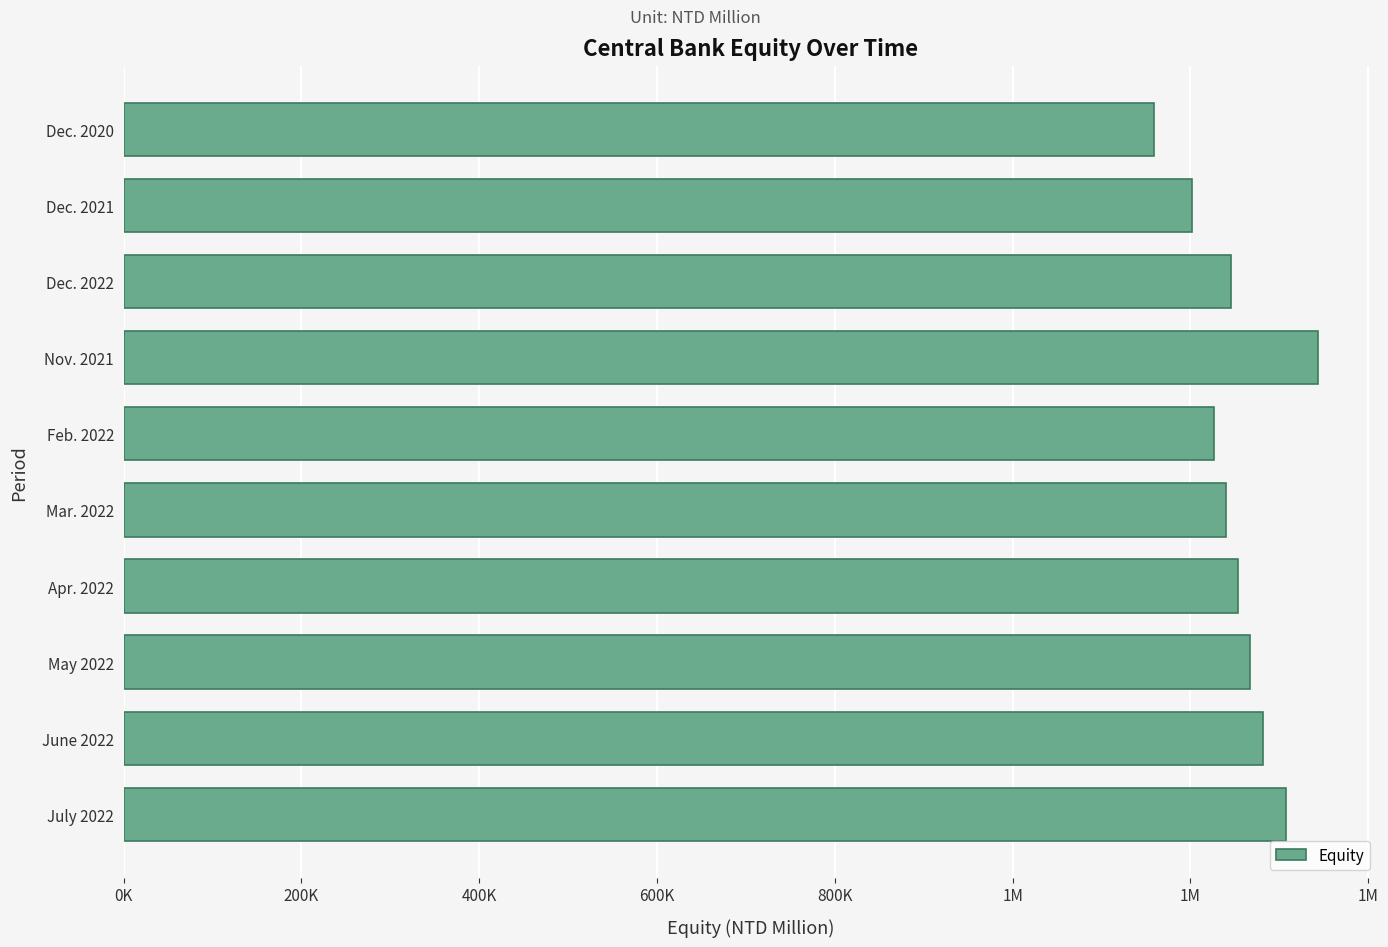

What is the greatest value displayed?

1343851